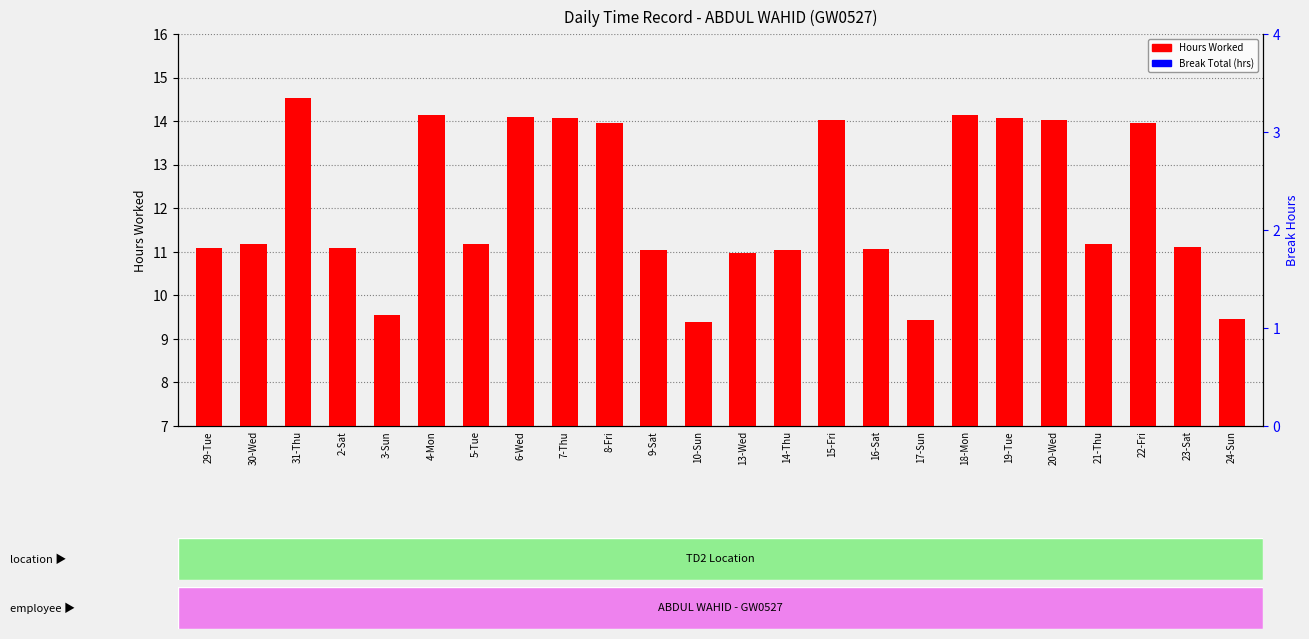

Where is Break Total (hrs) nearest to the value 0?

29-Tue